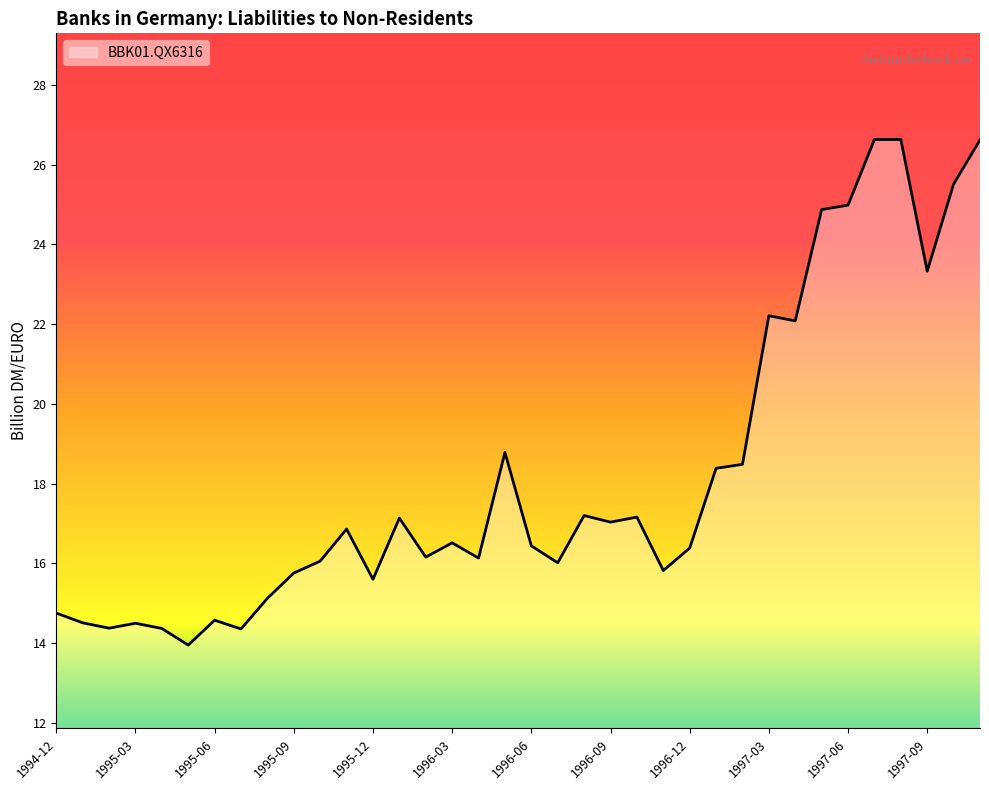

What is the difference between the maximum and second lowest values?

12.3